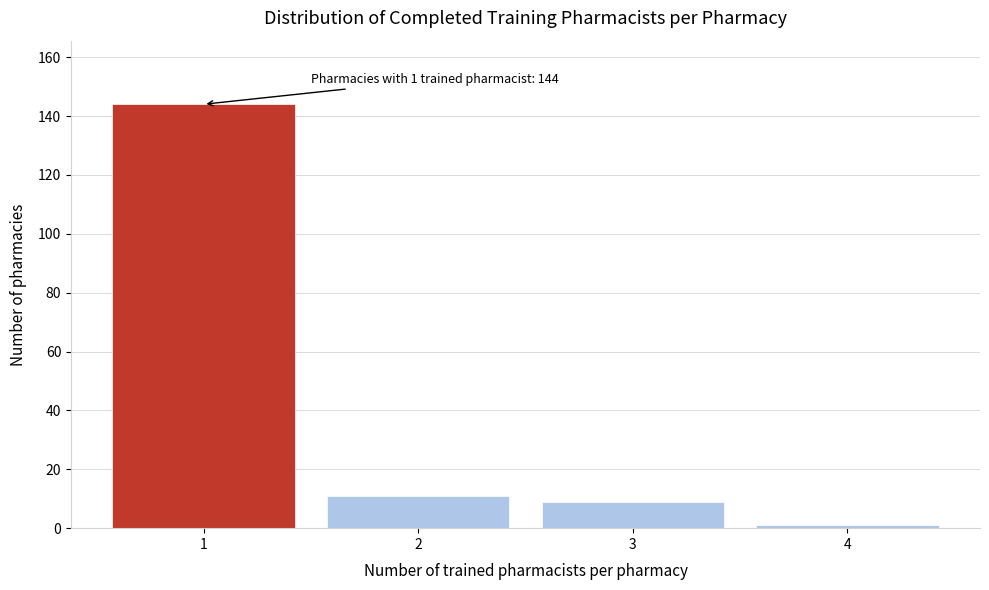

Reading left to right, what are all the values shown in this chart?

1=144	2=11	3=9	4=1